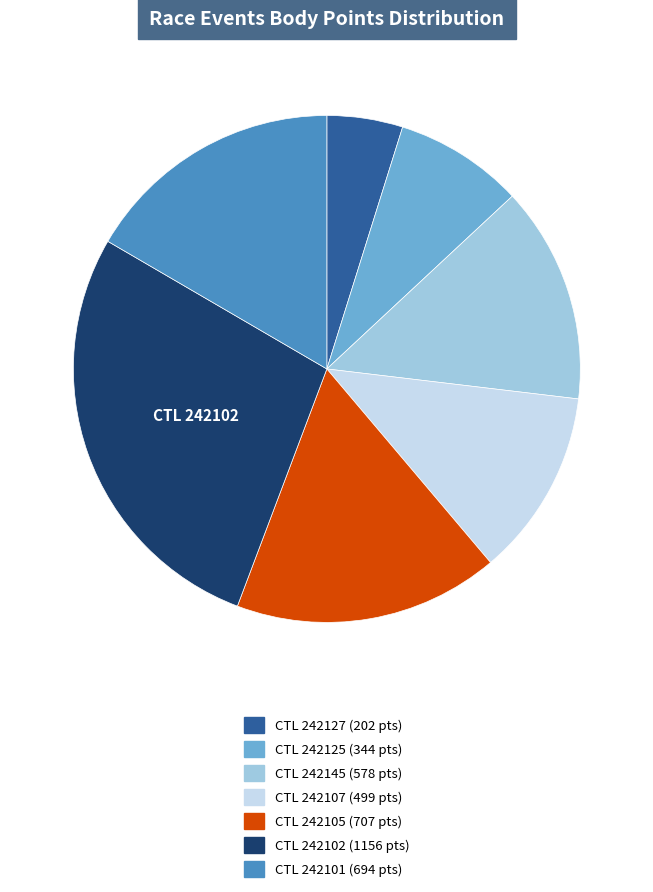

Is there a majority slice in this chart?

No